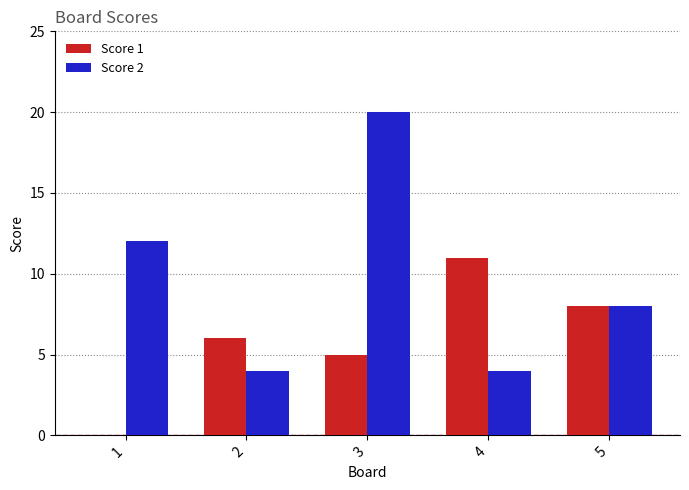

What is the sum of all Score 1 values?

30